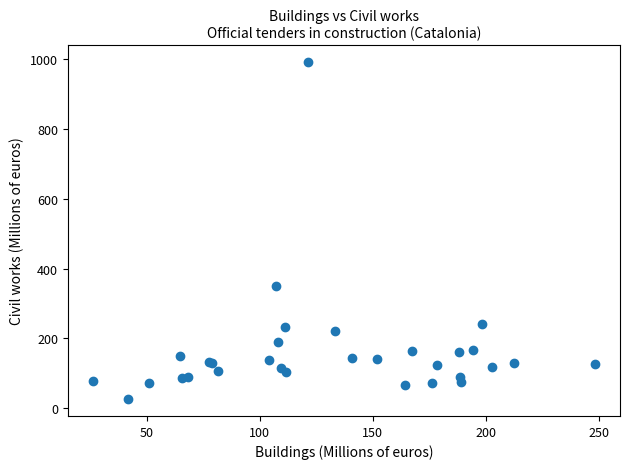

What Y value in the scatter plot is closest to 509?

350.9